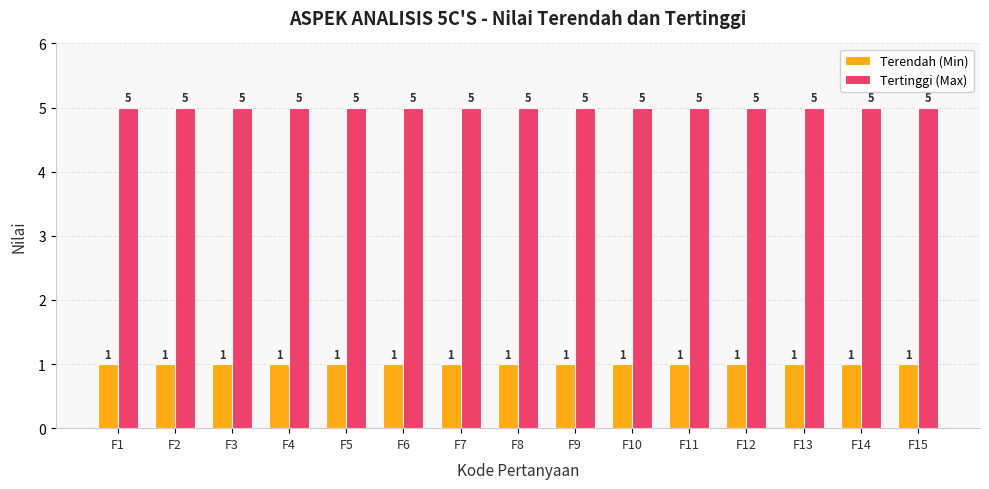

The value of Tertinggi (Max) at F4 is 2. True or false?

False